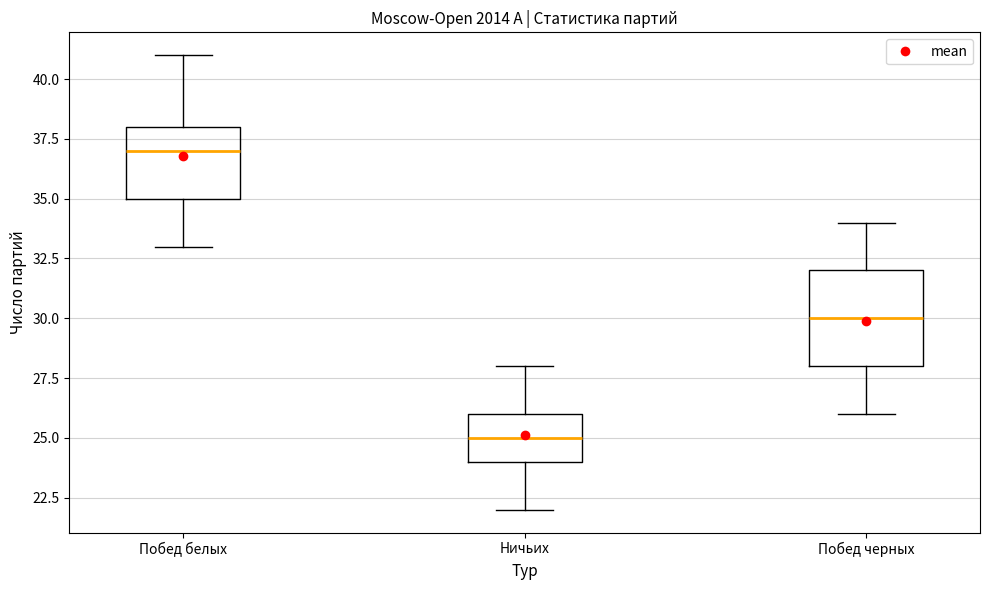

Comparing the boxes themselves (not the whiskers), which one is the tallest?

Побед черных